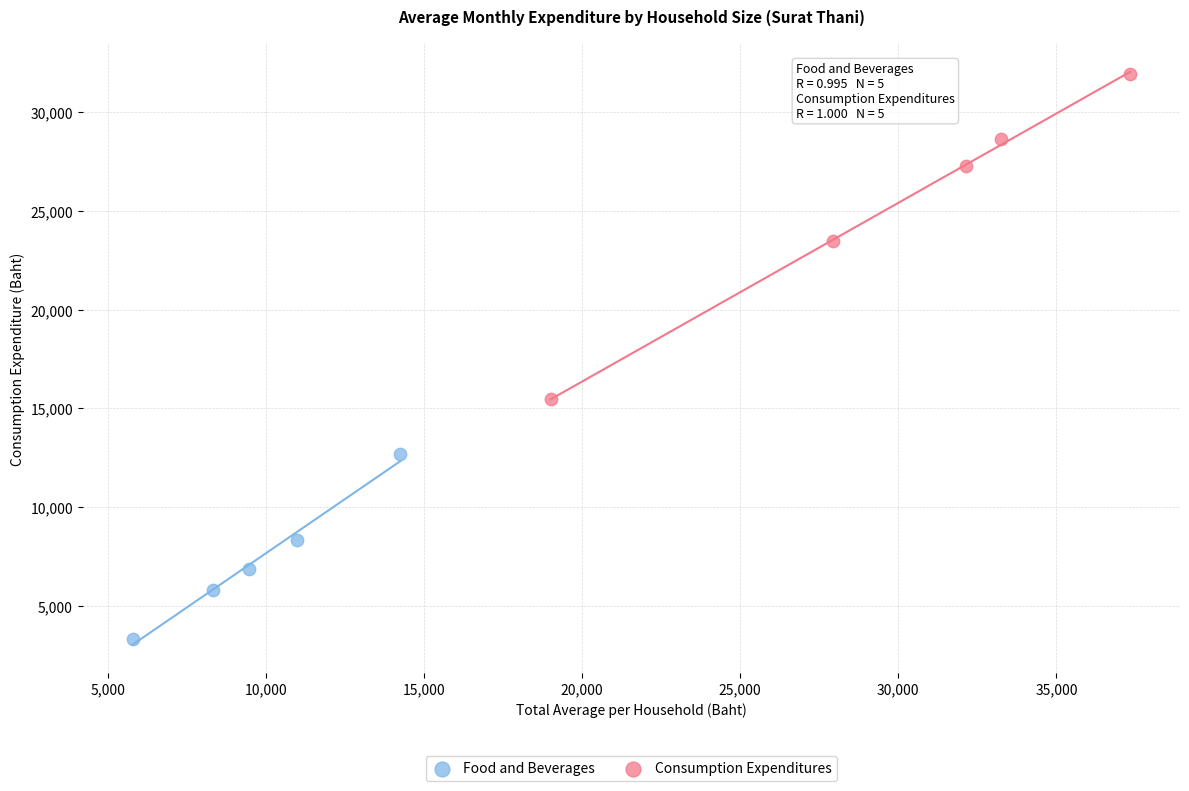

Which series reaches the minimum Y coordinate?

Food and Beverages